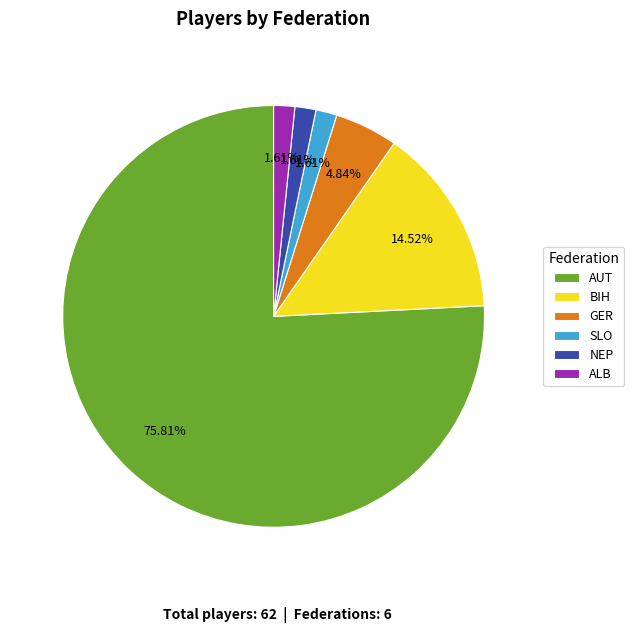

What percentage do NEP and SLO together represent?

3.2%